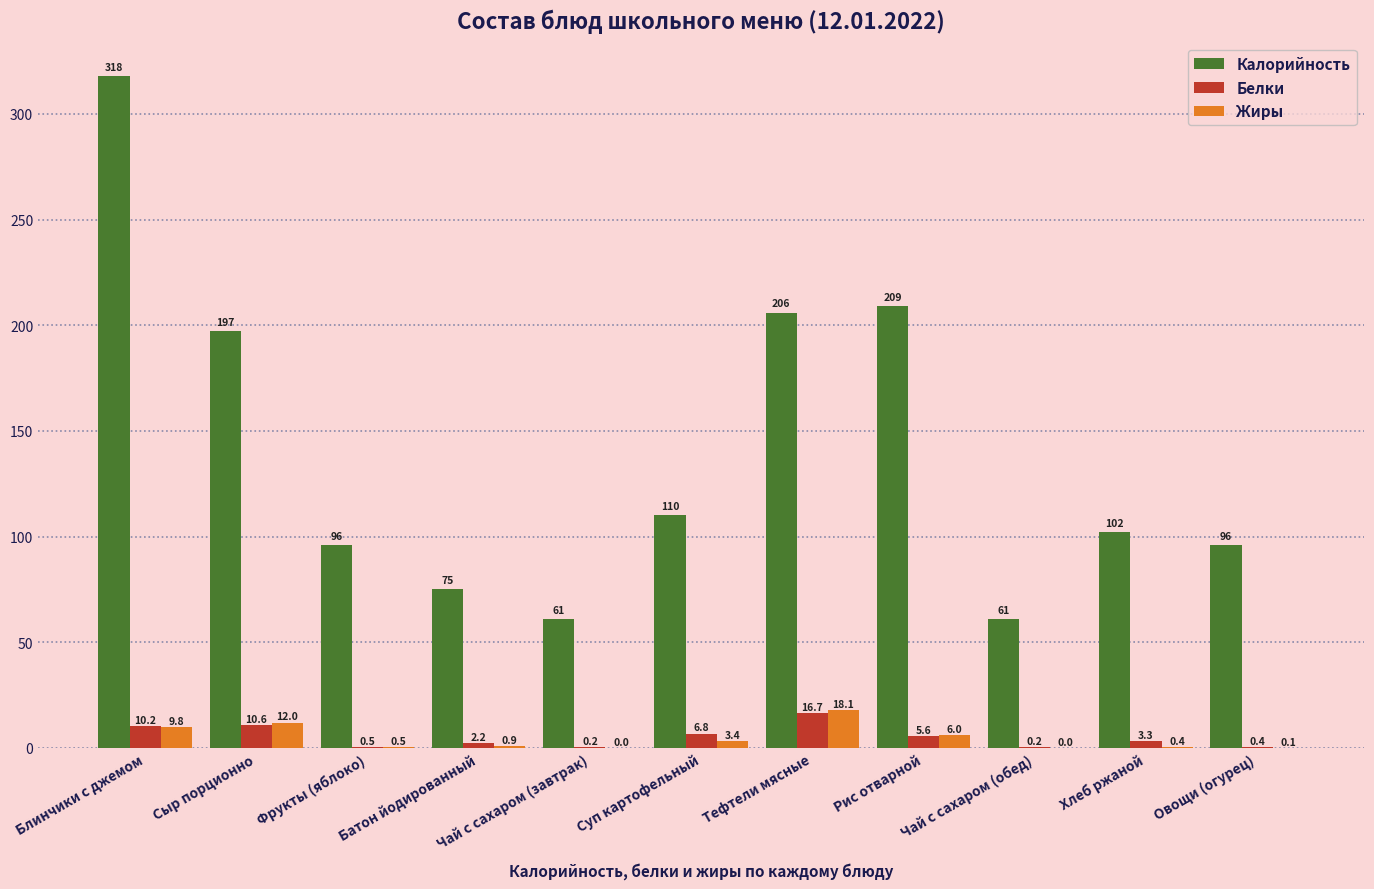

What value does the Белки series have at Чай с сахаром (завтрак)?

0.2